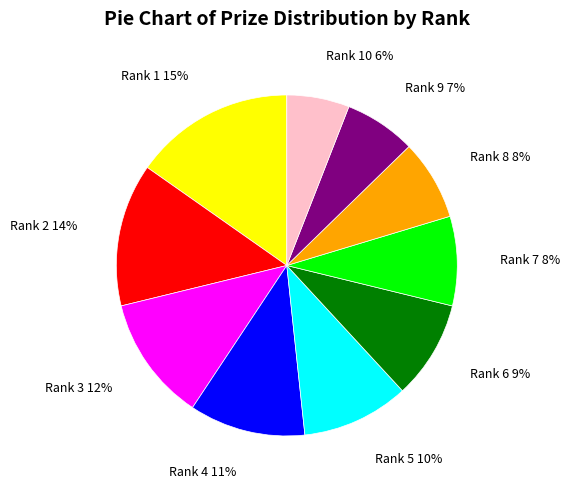

To the nearest percent, what is the combined percentage of Rank 7 8% and Rank 2 14%?

22%